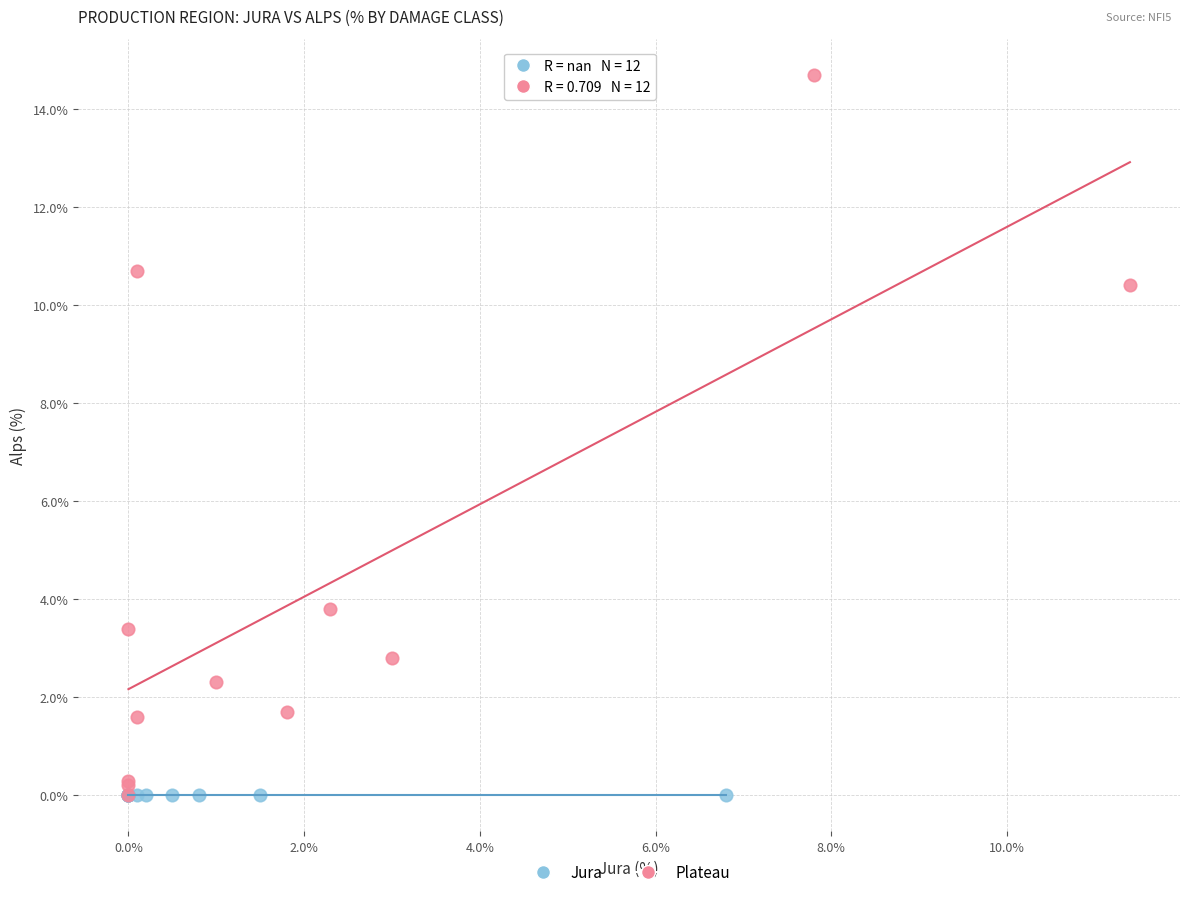

Which series reaches the maximum Y coordinate?

Plateau